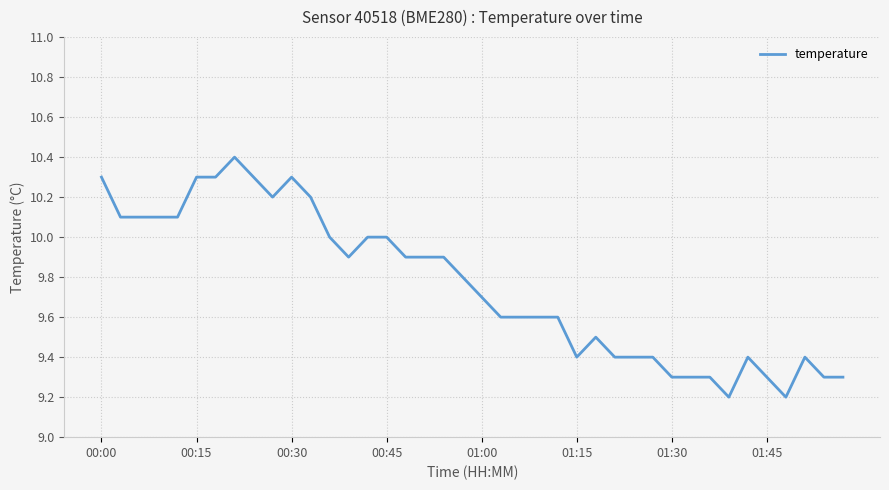

What is the difference between the maximum and minimum values?

1.2